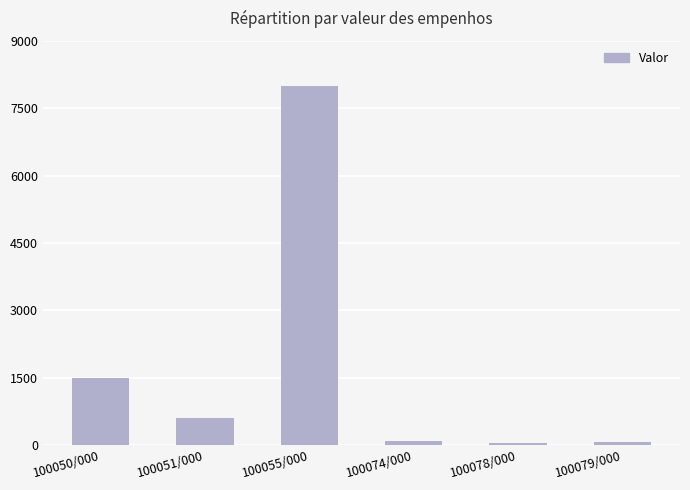

What is the change in value from 100050/000 to 100051/000?

-900